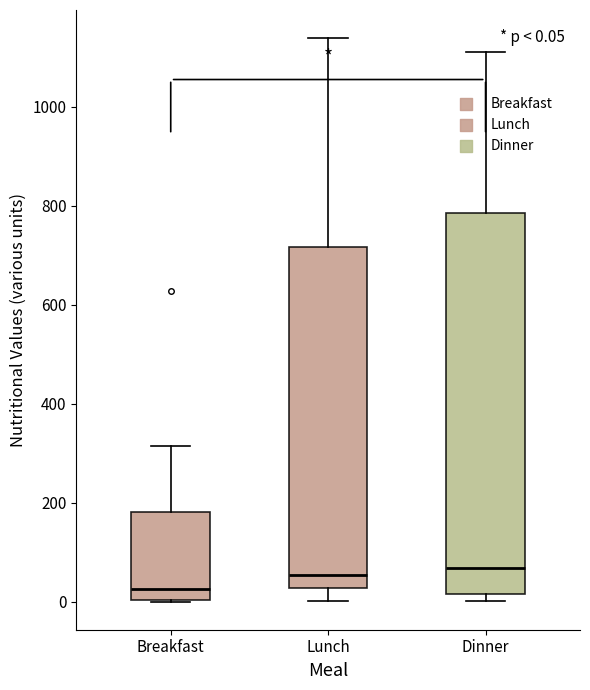

Comparing the boxes themselves (not the whiskers), which one is the tallest?

Dinner